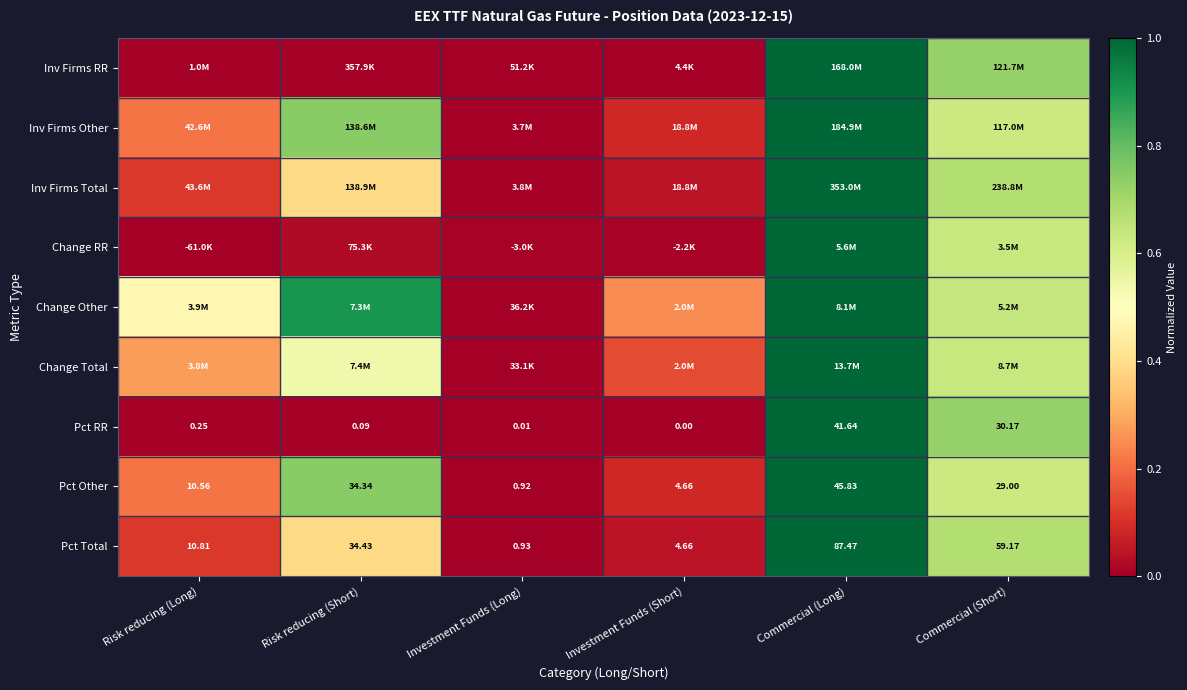

Rank the categories by Pct Total value from lowest to highest.

Investment Funds (Long), Investment Funds (Short), Risk reducing (Long), Risk reducing (Short), Commercial (Short), Commercial (Long)